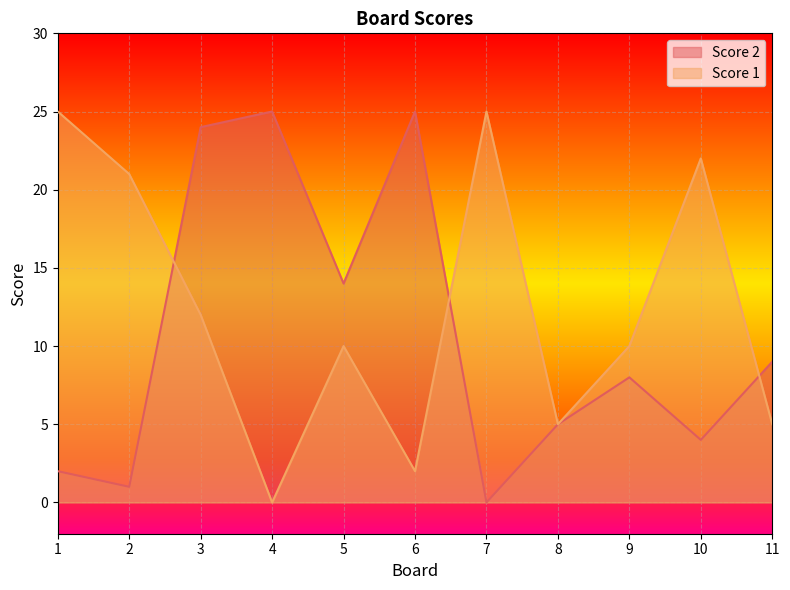

The Score 1 series shows 3 at 5. True or false?

False